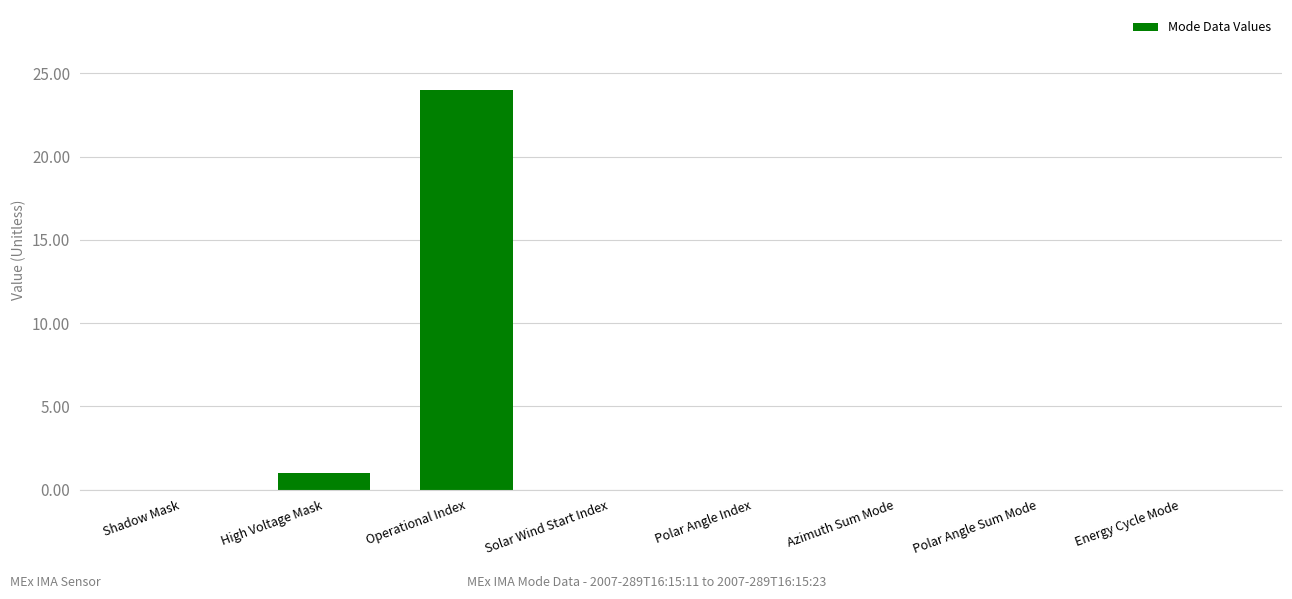

Which category has the highest value across all series?

Operational Index